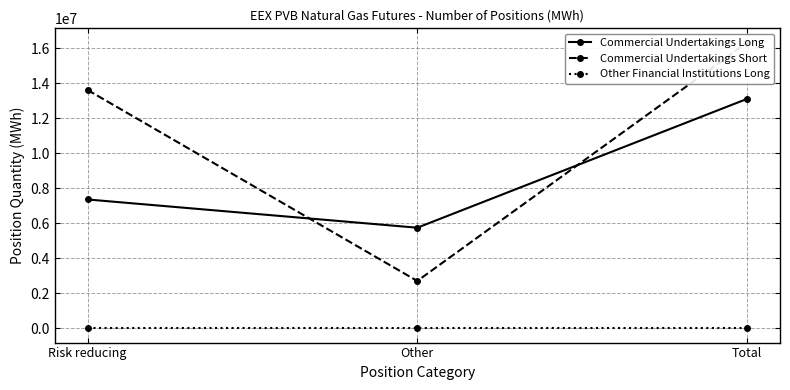

What is the sum of all Commercial Undertakings Short values?

32666460